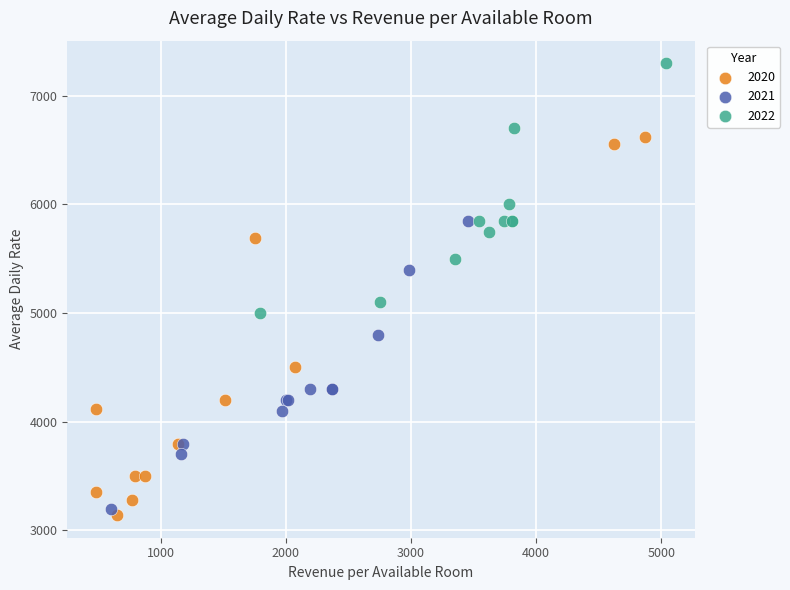

Which series contains the lowest Y value?

2020